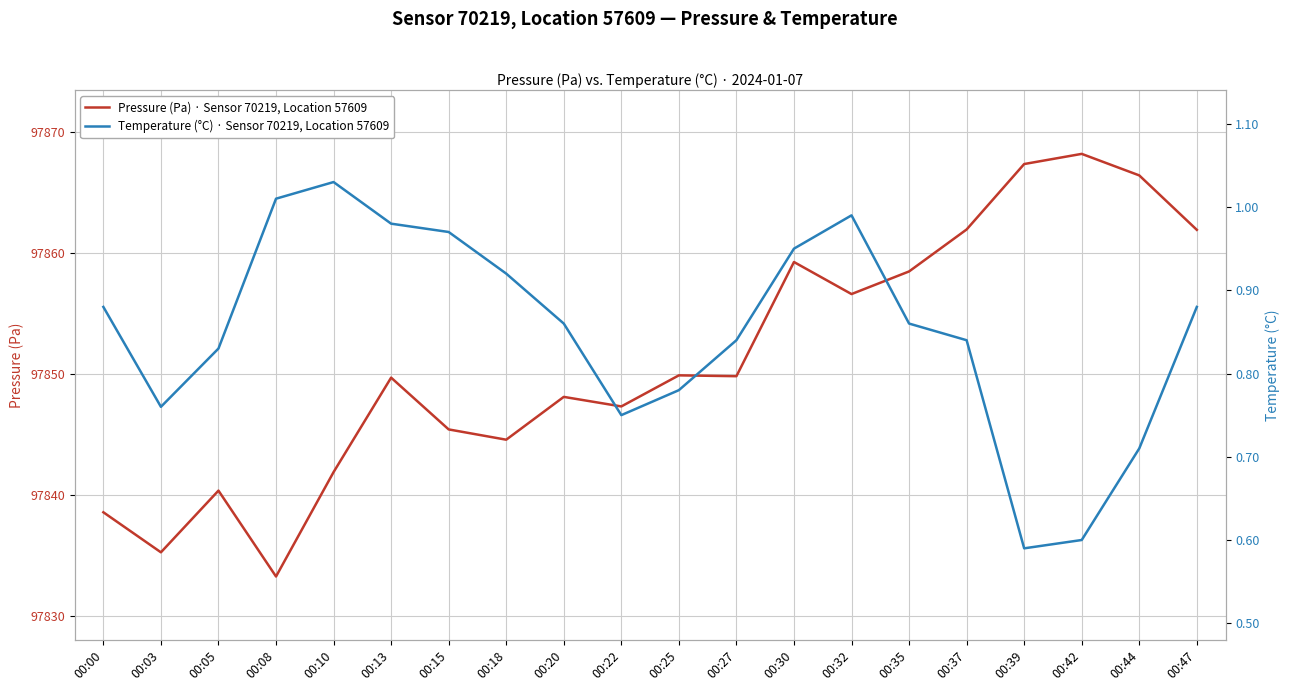

How many data points in Pressure (Pa) · Sensor 70219, Location 57609 are above 97849?

11